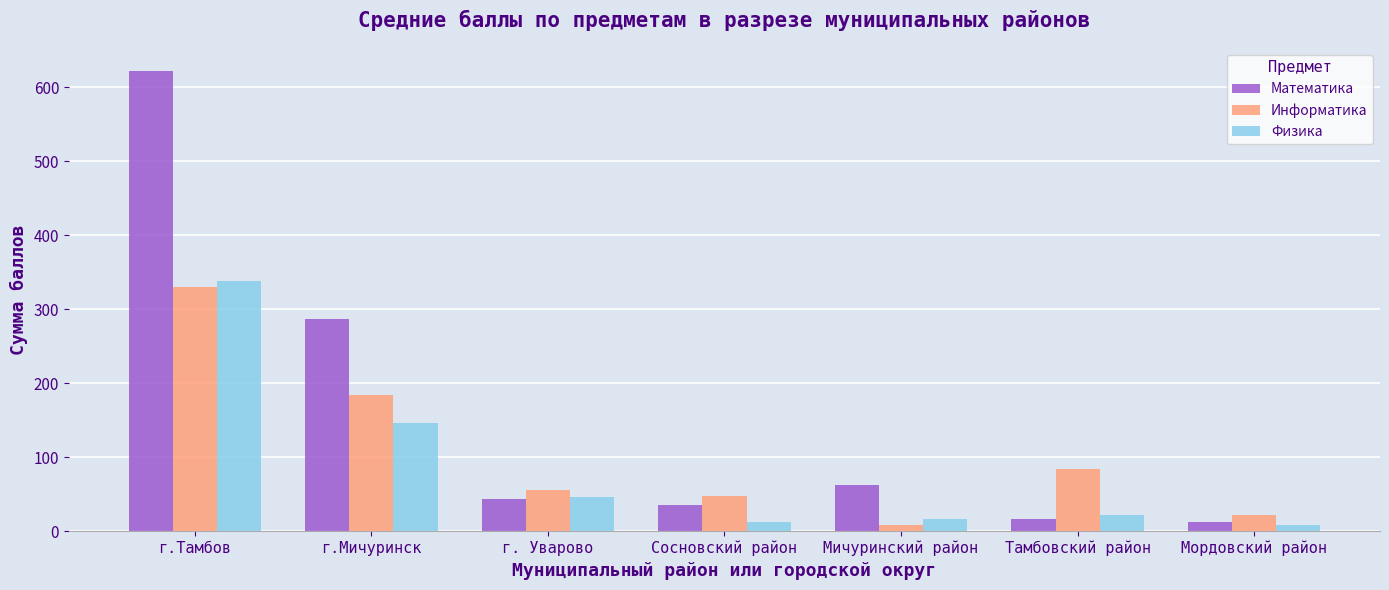

Between г.Тамбов and Сосновский район, which series saw the biggest shift?

Математика